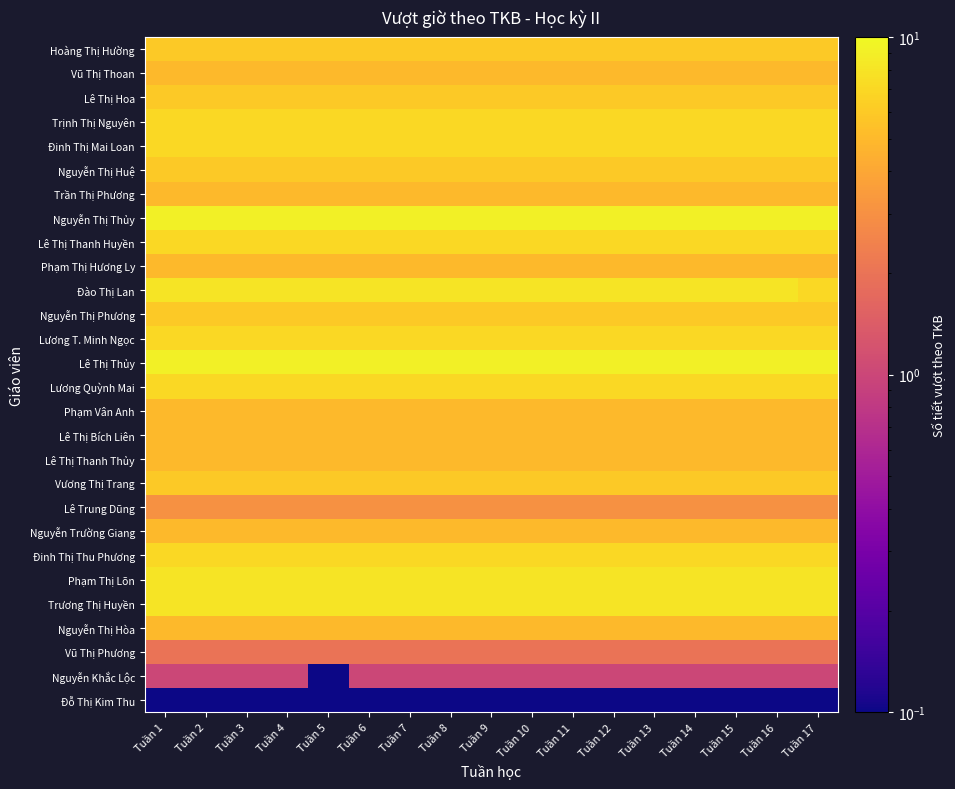

Reading left to right, transcribe all the data shown in this chart.

Hoàng Thị Hường: Tuần 1=6.0	Tuần 2=6.0	Tuần 3=6.0	Tuần 4=6.0	Tuần 5=6.0	Tuần 6=6.0	Tuần 7=6.0	Tuần 8=6.0	Tuần 9=6.0	Tuần 10=6.0	Tuần 11=6.0	Tuần 12=6.0	Tuần 13=6.0	Tuần 14=6.0	Tuần 15=6.0	Tuần 16=6.0	Tuần 17=6.0
Vũ Thị Thoan: Tuần 1=5.0	Tuần 2=5.0	Tuần 3=5.0	Tuần 4=5.0	Tuần 5=5.0	Tuần 6=5.0	Tuần 7=5.0	Tuần 8=5.0	Tuần 9=5.0	Tuần 10=5.0	Tuần 11=5.0	Tuần 12=5.0	Tuần 13=5.0	Tuần 14=5.0	Tuần 15=5.0	Tuần 16=5.0	Tuần 17=5.0
Lê Thị Hoa: Tuần 1=6.0	Tuần 2=6.0	Tuần 3=6.0	Tuần 4=6.0	Tuần 5=6.0	Tuần 6=6.0	Tuần 7=6.0	Tuần 8=6.0	Tuần 9=6.0	Tuần 10=6.0	Tuần 11=6.0	Tuần 12=6.0	Tuần 13=6.0	Tuần 14=6.0	Tuần 15=6.0	Tuần 16=6.0	Tuần 17=6.0
Trịnh Thị Nguyên: Tuần 1=7.0	Tuần 2=7.0	Tuần 3=7.0	Tuần 4=7.0	Tuần 5=7.0	Tuần 6=7.0	Tuần 7=7.0	Tuần 8=7.0	Tuần 9=7.0	Tuần 10=7.0	Tuần 11=7.0	Tuần 12=7.0	Tuần 13=7.0	Tuần 14=7.0	Tuần 15=7.0	Tuần 16=7.0	Tuần 17=7.0
Đinh Thị Mai Loan: Tuần 1=7.0	Tuần 2=7.0	Tuần 3=7.0	Tuần 4=7.0	Tuần 5=7.0	Tuần 6=7.0	Tuần 7=7.0	Tuần 8=7.0	Tuần 9=7.0	Tuần 10=7.0	Tuần 11=7.0	Tuần 12=7.0	Tuần 13=7.0	Tuần 14=7.0	Tuần 15=7.0	Tuần 16=7.0	Tuần 17=7.0
Nguyễn Thị Huệ: Tuần 1=6.0	Tuần 2=6.0	Tuần 3=6.0	Tuần 4=6.0	Tuần 5=6.0	Tuần 6=6.0	Tuần 7=6.0	Tuần 8=6.0	Tuần 9=6.0	Tuần 10=6.0	Tuần 11=6.0	Tuần 12=6.0	Tuần 13=6.0	Tuần 14=6.0	Tuần 15=6.0	Tuần 16=6.0	Tuần 17=6.0
Trần Thị Phương: Tuần 1=5.0	Tuần 2=5.0	Tuần 3=5.0	Tuần 4=5.0	Tuần 5=5.0	Tuần 6=5.0	Tuần 7=5.0	Tuần 8=5.0	Tuần 9=5.0	Tuần 10=5.0	Tuần 11=5.0	Tuần 12=5.0	Tuần 13=5.0	Tuần 14=5.0	Tuần 15=5.0	Tuần 16=5.0	Tuần 17=5.0
Nguyễn Thị Thủy: Tuần 1=9.0	Tuần 2=9.0	Tuần 3=9.0	Tuần 4=9.0	Tuần 5=9.0	Tuần 6=9.0	Tuần 7=9.0	Tuần 8=9.0	Tuần 9=9.0	Tuần 10=9.0	Tuần 11=9.0	Tuần 12=9.0	Tuần 13=9.0	Tuần 14=9.0	Tuần 15=9.0	Tuần 16=9.0	Tuần 17=9.0
Lê Thị Thanh Huyền: Tuần 1=7.0	Tuần 2=7.0	Tuần 3=7.0	Tuần 4=7.0	Tuần 5=7.0	Tuần 6=7.0	Tuần 7=7.0	Tuần 8=7.0	Tuần 9=7.0	Tuần 10=7.0	Tuần 11=7.0	Tuần 12=7.0	Tuần 13=7.0	Tuần 14=7.0	Tuần 15=7.0	Tuần 16=7.0	Tuần 17=7.0
Phạm Thị Hương Ly: Tuần 1=5.0	Tuần 2=5.0	Tuần 3=5.0	Tuần 4=5.0	Tuần 5=5.0	Tuần 6=5.0	Tuần 7=5.0	Tuần 8=5.0	Tuần 9=5.0	Tuần 10=5.0	Tuần 11=5.0	Tuần 12=5.0	Tuần 13=5.0	Tuần 14=5.0	Tuần 15=5.0	Tuần 16=5.0	Tuần 17=5.0
Đào Thị Lan: Tuần 1=8.0	Tuần 2=8.0	Tuần 3=8.0	Tuần 4=8.0	Tuần 5=8.0	Tuần 6=8.0	Tuần 7=8.0	Tuần 8=8.0	Tuần 9=8.0	Tuần 10=8.0	Tuần 11=8.0	Tuần 12=8.0	Tuần 13=8.0	Tuần 14=8.0	Tuần 15=8.0	Tuần 16=8.0	Tuần 17=7.0
Nguyễn Thị Phương: Tuần 1=6.0	Tuần 2=6.0	Tuần 3=6.0	Tuần 4=6.0	Tuần 5=6.0	Tuần 6=6.0	Tuần 7=6.0	Tuần 8=6.0	Tuần 9=6.0	Tuần 10=6.0	Tuần 11=6.0	Tuần 12=6.0	Tuần 13=6.0	Tuần 14=6.0	Tuần 15=6.0	Tuần 16=6.0	Tuần 17=6.0
Lương T. Minh Ngọc: Tuần 1=7.0	Tuần 2=7.0	Tuần 3=7.0	Tuần 4=7.0	Tuần 5=7.0	Tuần 6=7.0	Tuần 7=7.0	Tuần 8=7.0	Tuần 9=7.0	Tuần 10=7.0	Tuần 11=7.0	Tuần 12=7.0	Tuần 13=7.0	Tuần 14=7.0	Tuần 15=7.0	Tuần 16=7.0	Tuần 17=7.0
Lê Thị Thủy: Tuần 1=9.0	Tuần 2=9.0	Tuần 3=9.0	Tuần 4=9.0	Tuần 5=9.0	Tuần 6=9.0	Tuần 7=9.0	Tuần 8=9.0	Tuần 9=9.0	Tuần 10=9.0	Tuần 11=9.0	Tuần 12=9.0	Tuần 13=9.0	Tuần 14=9.0	Tuần 15=9.0	Tuần 16=9.0	Tuần 17=9.0
Lương Quỳnh Mai: Tuần 1=7.0	Tuần 2=7.0	Tuần 3=7.0	Tuần 4=7.0	Tuần 5=7.0	Tuần 6=7.0	Tuần 7=7.0	Tuần 8=7.0	Tuần 9=7.0	Tuần 10=7.0	Tuần 11=7.0	Tuần 12=7.0	Tuần 13=7.0	Tuần 14=7.0	Tuần 15=7.0	Tuần 16=7.0	Tuần 17=7.0
Phạm Vân Anh: Tuần 1=5.0	Tuần 2=5.0	Tuần 3=5.0	Tuần 4=5.0	Tuần 5=5.0	Tuần 6=5.0	Tuần 7=5.0	Tuần 8=5.0	Tuần 9=5.0	Tuần 10=5.0	Tuần 11=5.0	Tuần 12=5.0	Tuần 13=5.0	Tuần 14=5.0	Tuần 15=5.0	Tuần 16=5.0	Tuần 17=5.0
Lê Thị Bích Liên: Tuần 1=5.0	Tuần 2=5.0	Tuần 3=5.0	Tuần 4=5.0	Tuần 5=5.0	Tuần 6=5.0	Tuần 7=5.0	Tuần 8=5.0	Tuần 9=5.0	Tuần 10=5.0	Tuần 11=5.0	Tuần 12=5.0	Tuần 13=5.0	Tuần 14=5.0	Tuần 15=5.0	Tuần 16=5.0	Tuần 17=5.0
Lê Thị Thanh Thủy: Tuần 1=5.0	Tuần 2=5.0	Tuần 3=5.0	Tuần 4=5.0	Tuần 5=5.0	Tuần 6=5.0	Tuần 7=5.0	Tuần 8=5.0	Tuần 9=5.0	Tuần 10=5.0	Tuần 11=5.0	Tuần 12=5.0	Tuần 13=5.0	Tuần 14=5.0	Tuần 15=5.0	Tuần 16=5.0	Tuần 17=5.0
Vương Thị Trang: Tuần 1=6.0	Tuần 2=6.0	Tuần 3=6.0	Tuần 4=6.0	Tuần 5=6.0	Tuần 6=6.0	Tuần 7=6.0	Tuần 8=6.0	Tuần 9=6.0	Tuần 10=6.0	Tuần 11=6.0	Tuần 12=6.0	Tuần 13=6.0	Tuần 14=6.0	Tuần 15=6.0	Tuần 16=6.0	Tuần 17=6.0
Lê Trung Dũng: Tuần 1=3.0	Tuần 2=3.0	Tuần 3=3.0	Tuần 4=3.0	Tuần 5=3.0	Tuần 6=3.0	Tuần 7=3.0	Tuần 8=3.0	Tuần 9=3.0	Tuần 10=3.0	Tuần 11=3.0	Tuần 12=3.0	Tuần 13=3.0	Tuần 14=3.0	Tuần 15=3.0	Tuần 16=3.0	Tuần 17=3.0
Nguyễn Trường Giang: Tuần 1=5.0	Tuần 2=5.0	Tuần 3=5.0	Tuần 4=5.0	Tuần 5=5.0	Tuần 6=5.0	Tuần 7=5.0	Tuần 8=5.0	Tuần 9=5.0	Tuần 10=5.0	Tuần 11=5.0	Tuần 12=5.0	Tuần 13=5.0	Tuần 14=5.0	Tuần 15=5.0	Tuần 16=5.0	Tuần 17=5.0
Đinh Thị Thu Phương: Tuần 1=7.0	Tuần 2=7.0	Tuần 3=7.0	Tuần 4=7.0	Tuần 5=7.0	Tuần 6=7.0	Tuần 7=7.0	Tuần 8=7.0	Tuần 9=7.0	Tuần 10=7.0	Tuần 11=7.0	Tuần 12=7.0	Tuần 13=7.0	Tuần 14=7.0	Tuần 15=7.0	Tuần 16=7.0	Tuần 17=7.0
Phạm Thị Lõn: Tuần 1=8.0	Tuần 2=8.0	Tuần 3=8.0	Tuần 4=8.0	Tuần 5=8.0	Tuần 6=8.0	Tuần 7=8.0	Tuần 8=8.0	Tuần 9=8.0	Tuần 10=8.0	Tuần 11=8.0	Tuần 12=8.0	Tuần 13=8.0	Tuần 14=8.0	Tuần 15=8.0	Tuần 16=8.0	Tuần 17=8.0
Trương Thị Huyền: Tuần 1=8.0	Tuần 2=8.0	Tuần 3=8.0	Tuần 4=8.0	Tuần 5=8.0	Tuần 6=8.0	Tuần 7=8.0	Tuần 8=8.0	Tuần 9=8.0	Tuần 10=8.0	Tuần 11=8.0	Tuần 12=8.0	Tuần 13=8.0	Tuần 14=8.0	Tuần 15=8.0	Tuần 16=8.0	Tuần 17=8.0
Nguyễn Thị Hòa: Tuần 1=5.0	Tuần 2=5.0	Tuần 3=5.0	Tuần 4=5.0	Tuần 5=5.0	Tuần 6=5.0	Tuần 7=5.0	Tuần 8=5.0	Tuần 9=5.0	Tuần 10=5.0	Tuần 11=5.0	Tuần 12=5.0	Tuần 13=5.0	Tuần 14=5.0	Tuần 15=5.0	Tuần 16=5.0	Tuần 17=5.0
Vũ Thị Phương: Tuần 1=2.0	Tuần 2=2.0	Tuần 3=2.0	Tuần 4=2.0	Tuần 5=2.0	Tuần 6=2.0	Tuần 7=2.0	Tuần 8=2.0	Tuần 9=2.0	Tuần 10=2.0	Tuần 11=2.0	Tuần 12=2.0	Tuần 13=2.0	Tuần 14=2.0	Tuần 15=2.0	Tuần 16=2.0	Tuần 17=2.0
Nguyễn Khắc Lộc: Tuần 1=1.0	Tuần 2=1.0	Tuần 3=1.0	Tuần 4=1.0	Tuần 5=0.0	Tuần 6=1.0	Tuần 7=1.0	Tuần 8=1.0	Tuần 9=1.0	Tuần 10=1.0	Tuần 11=1.0	Tuần 12=1.0	Tuần 13=1.0	Tuần 14=1.0	Tuần 15=1.0	Tuần 16=1.0	Tuần 17=1.0
Đỗ Thị Kim Thu: Tuần 1=0.0	Tuần 2=0.0	Tuần 3=0.0	Tuần 4=0.0	Tuần 5=0.0	Tuần 6=0.0	Tuần 7=0.0	Tuần 8=0.0	Tuần 9=0.0	Tuần 10=0.0	Tuần 11=0.0	Tuần 12=0.0	Tuần 13=0.0	Tuần 14=0.0	Tuần 15=0.0	Tuần 16=0.0	Tuần 17=0.0